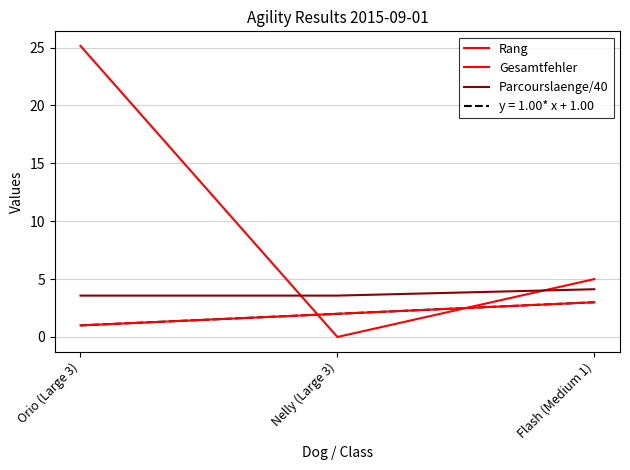

What is the difference between the maximum and minimum values in the Parcourslaenge/40 series?

0.5